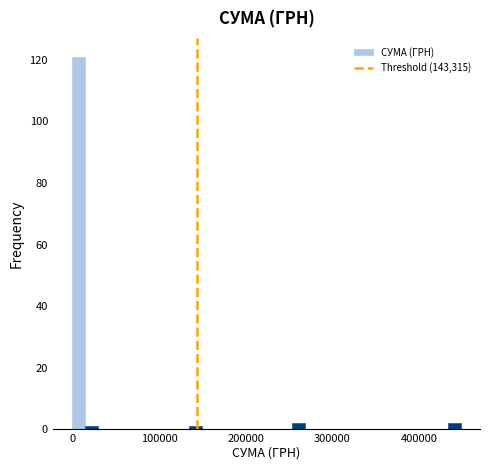

Around what value on the x-axis is the tallest bar? Give the approximate position of its centre, as read against the axis.

10000